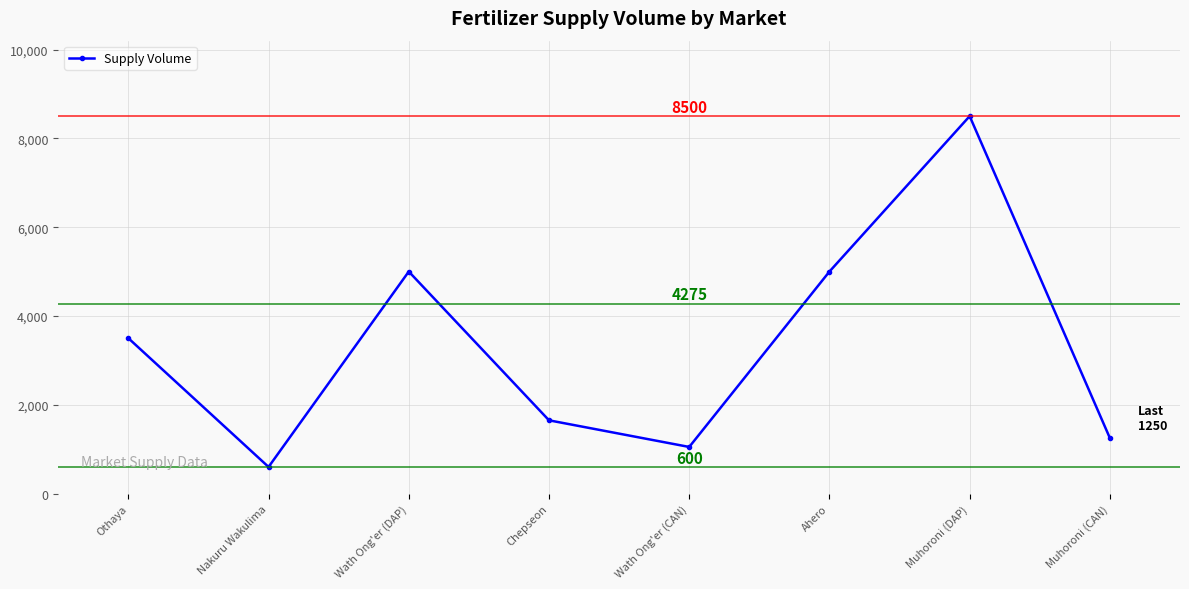

How many lines are shown in the chart?

1